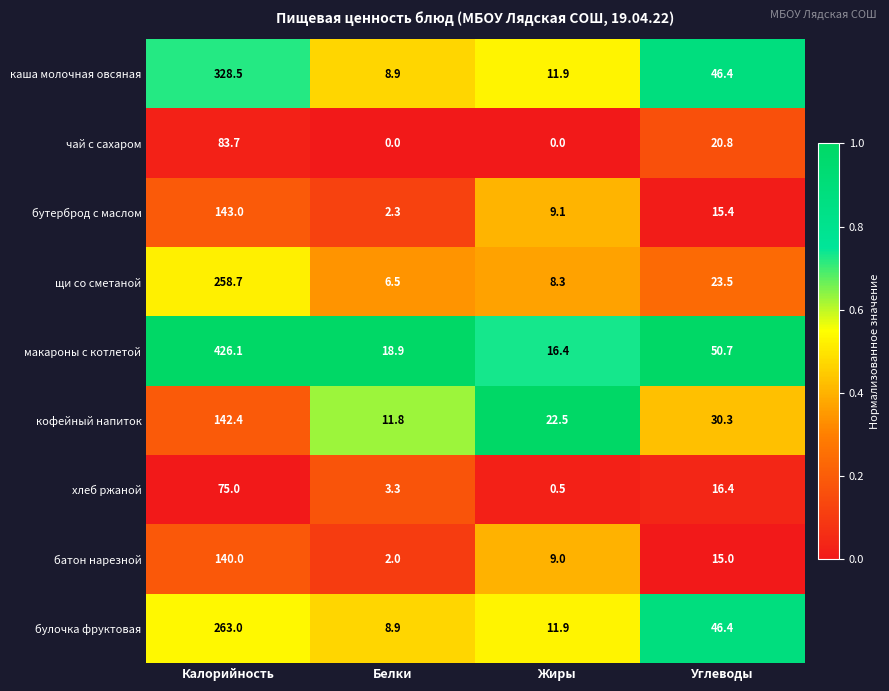

At how many categories does at least one series exceed 0?

4